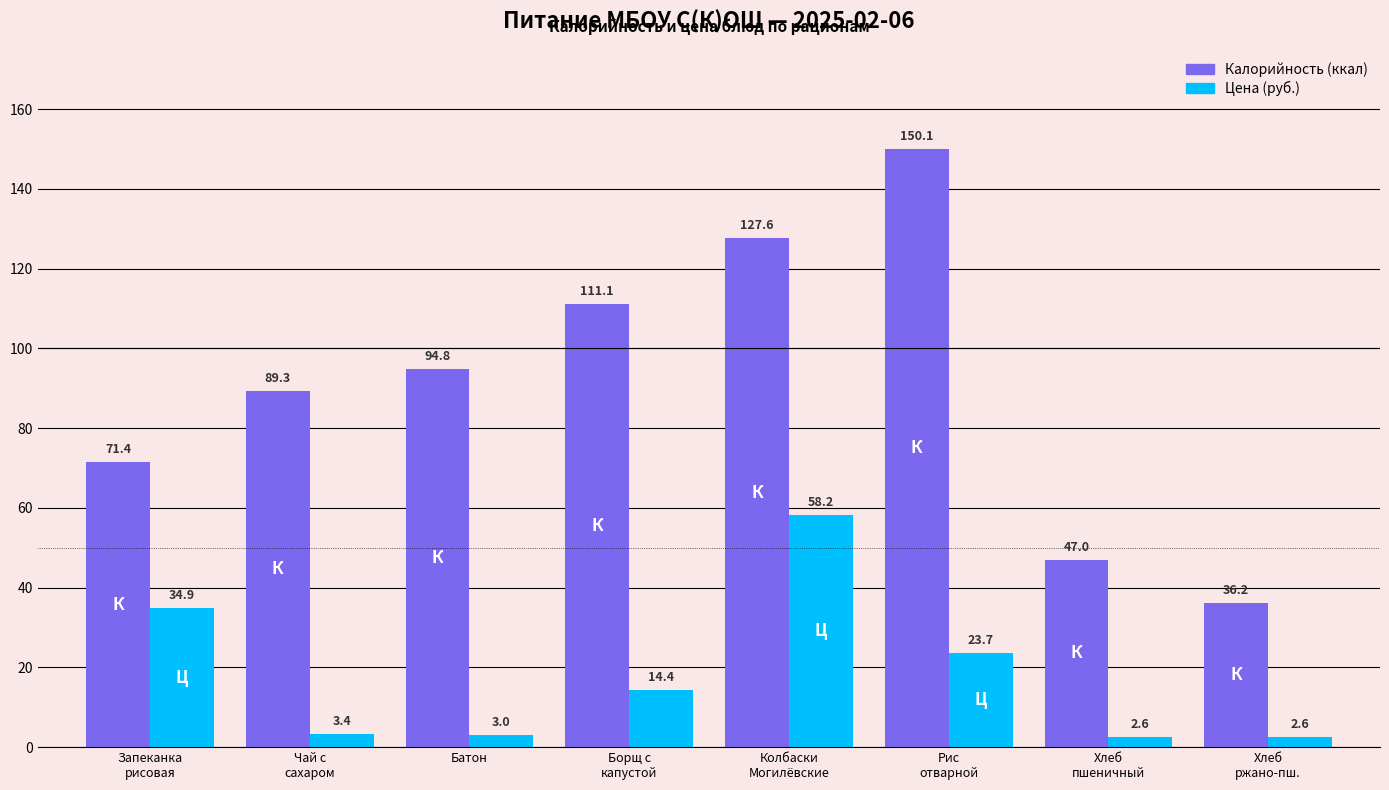

What is the smallest value displayed?

2.6